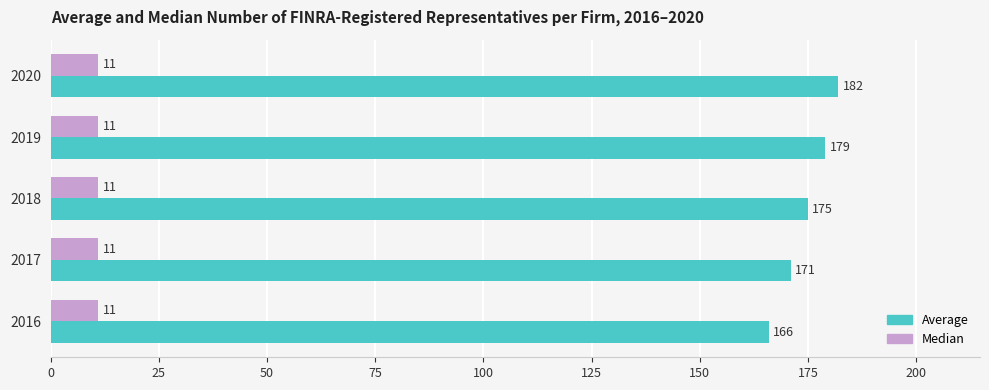

At 2018, list the series in order from smallest to largest.

Median, Average